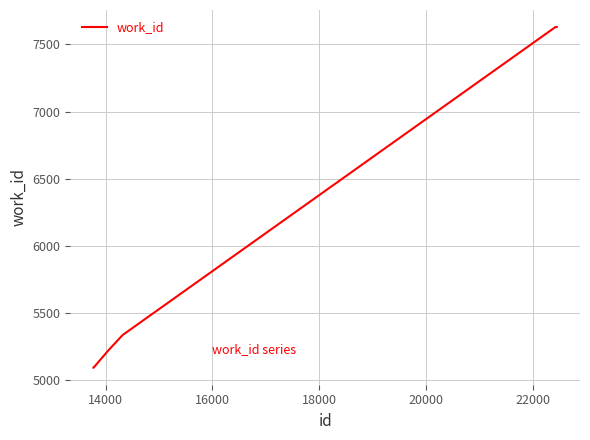

Reading left to right, transcribe all the data shown in this chart.

5094	5094	5094	5221	5337	7629	7629	7629	7629